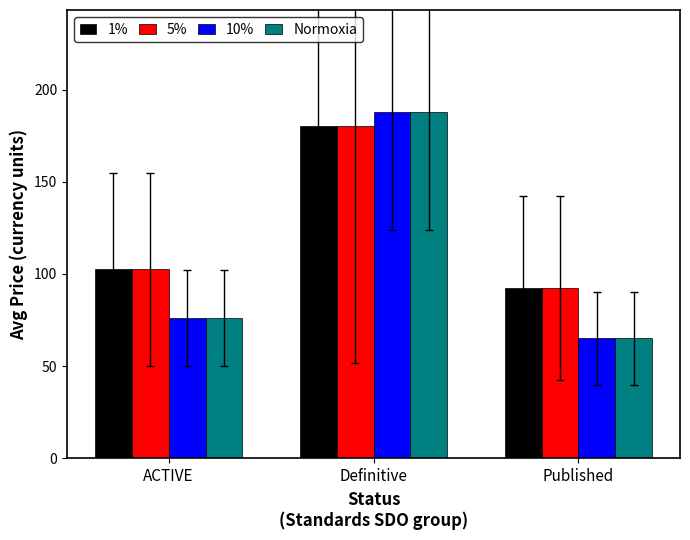

At which category does the chart reach its minimum across all series?

Published